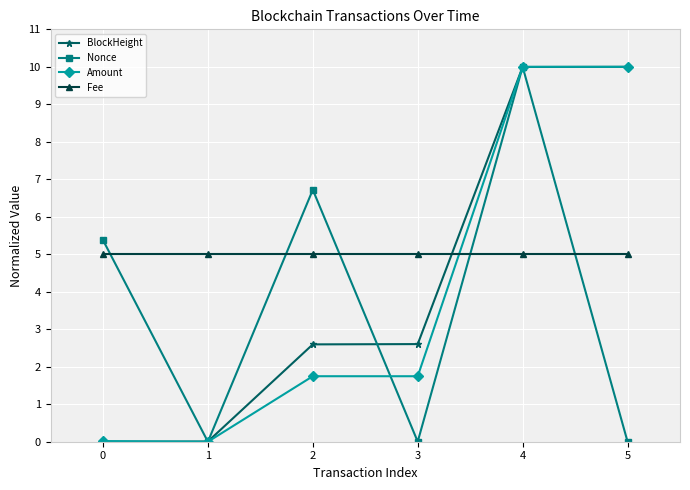

At which category is the sum across all series the highest?

4